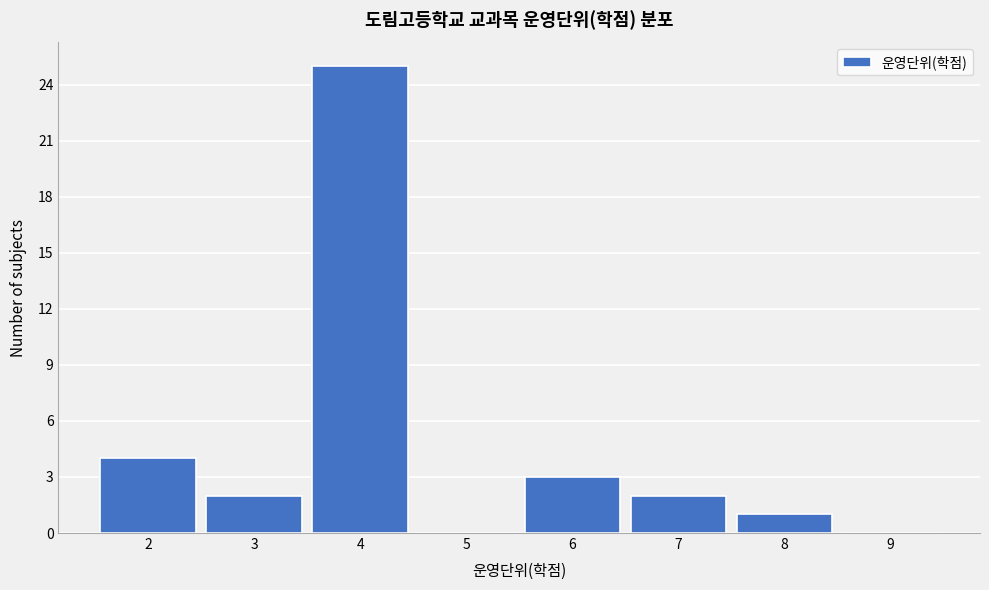

Reading left to right, list every bar in this chart as the range it spans on the x-axis followed by its height. The values are not printed on the chart, so give them approximately, as read against the axis.

1.5 to 2.5: 4
2.5 to 3.5: 2
3.5 to 4.5: 25
4.5 to 5.5: 0
5.5 to 6.5: 3
6.5 to 7.5: 2
7.5 to 8.5: 1
8.5 to 9.5: 0